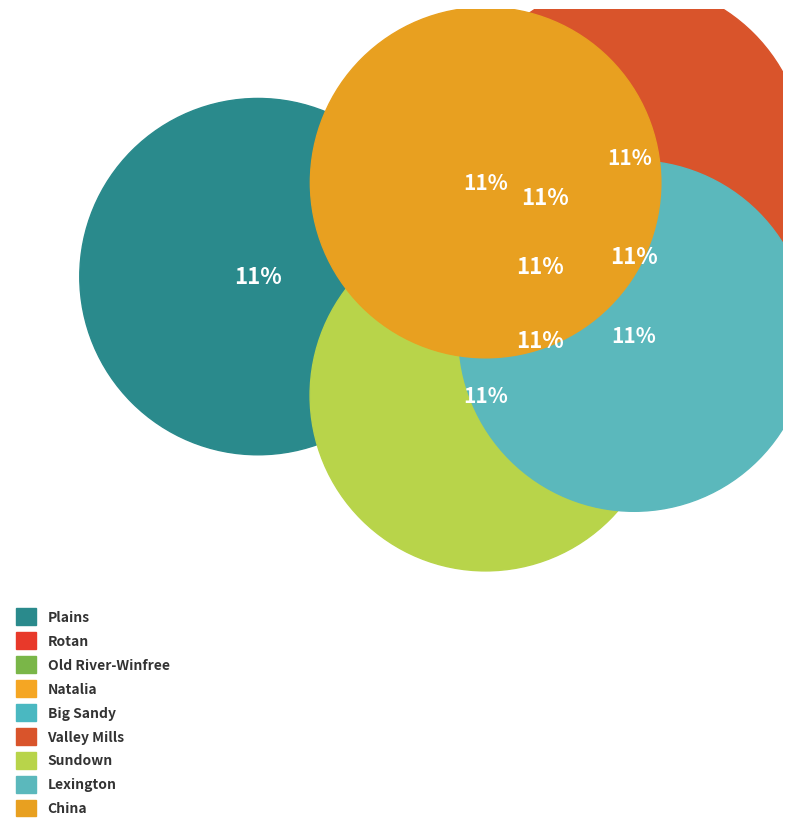

Is it true that Natalia is 11% of the pie?

True